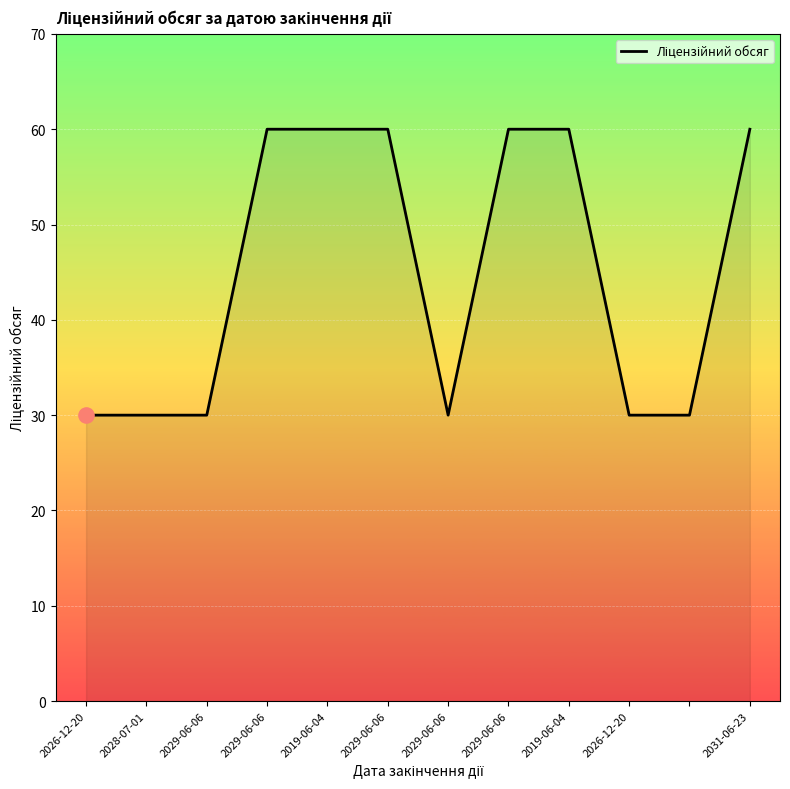

What is the greatest value displayed?

60